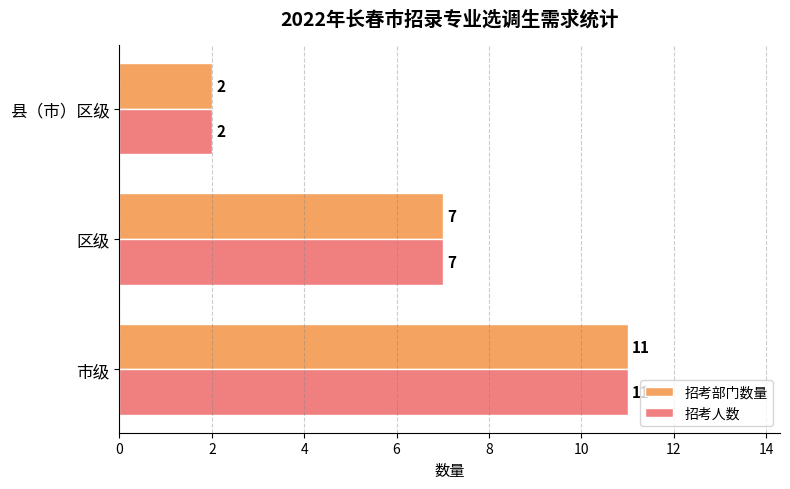

List the labels in order of 招考部门数量 value, smallest first.

县（市）区级, 区级, 市级